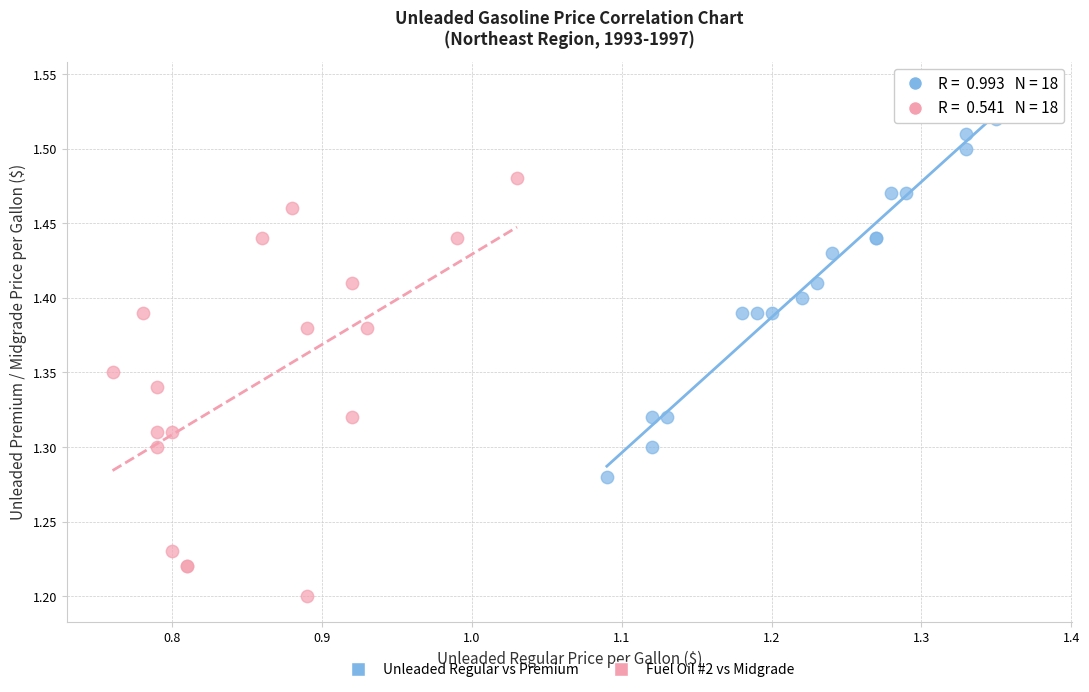

Which series contains the highest Y value?

Unleaded Regular vs Premium